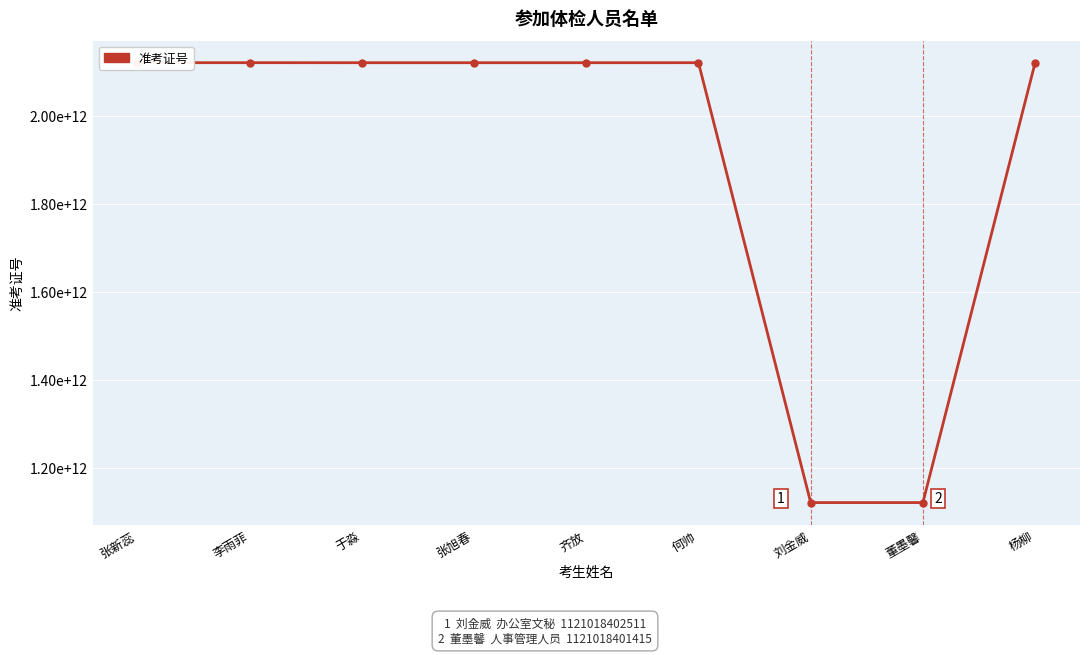

True or false: the data has more than 2 interior local peaks.

False